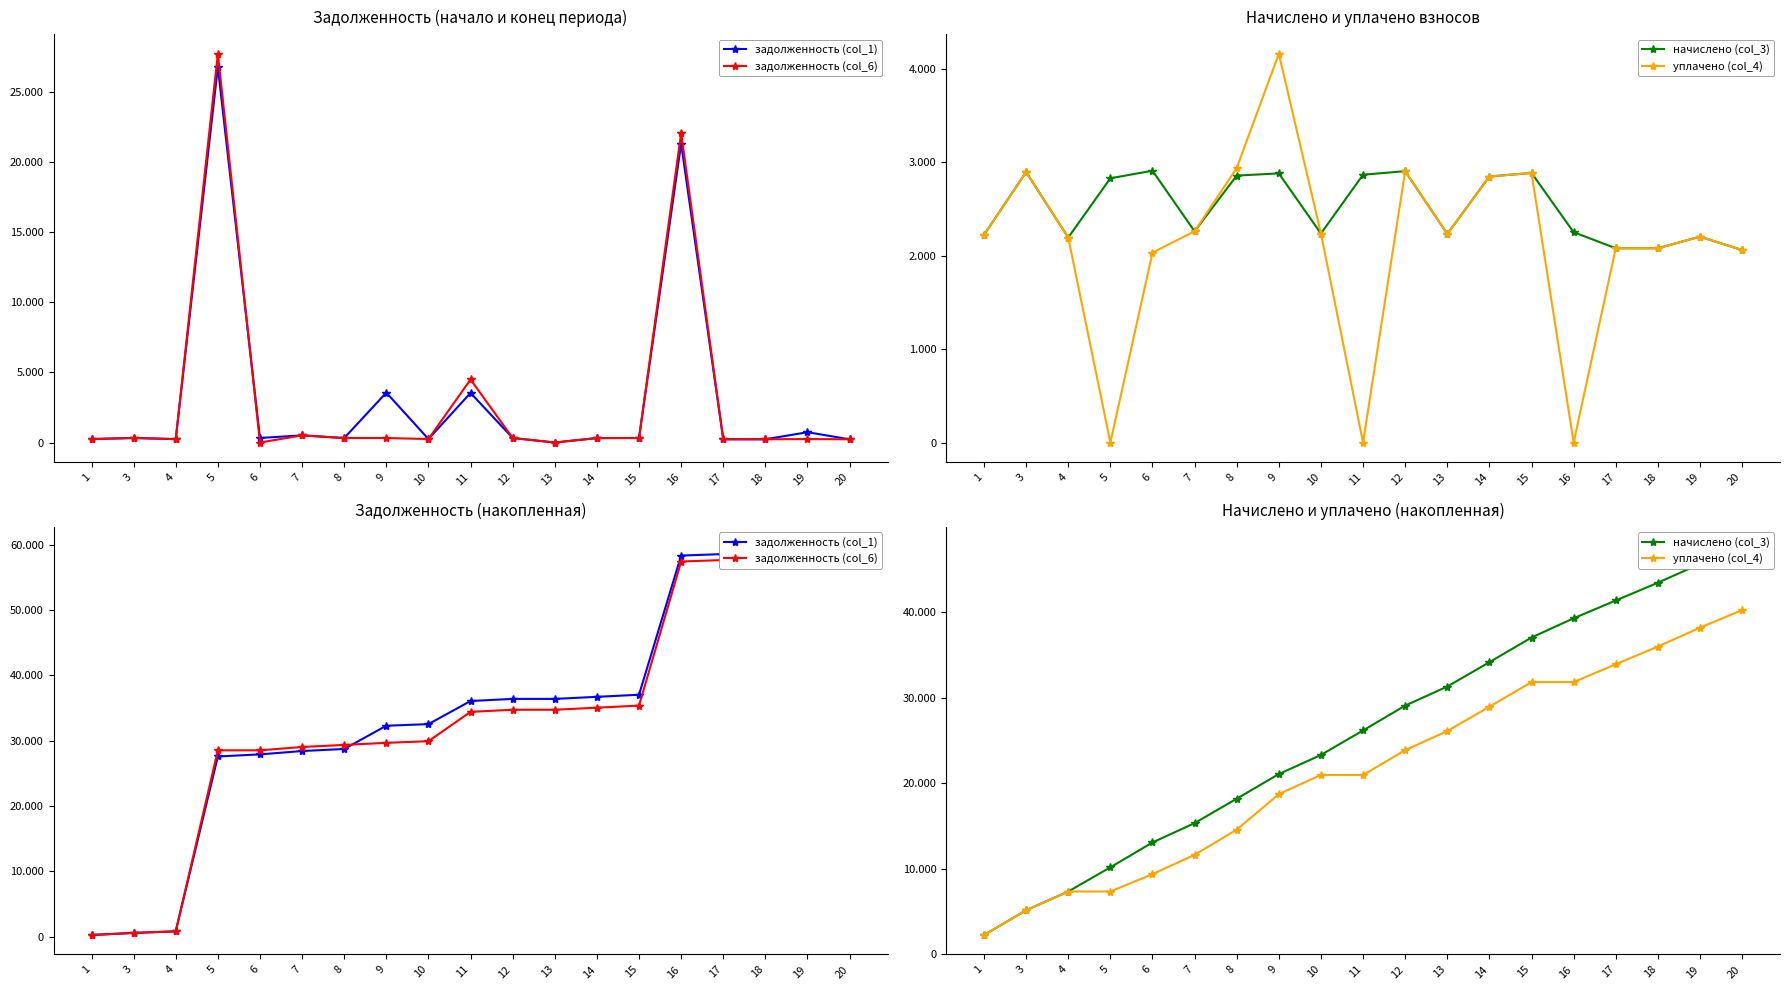

List the series in order of their peak value, lowest first.

уплачено (col_4), начислено (col_3), задолженность (col_6), задолженность (col_1)